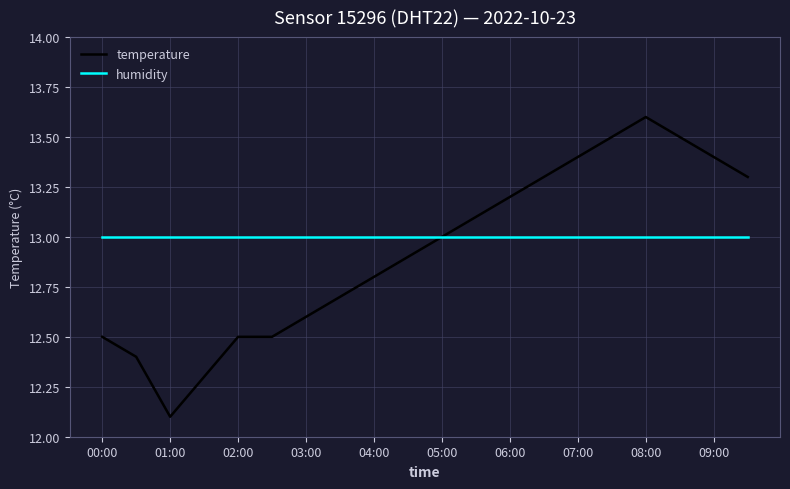

What is the minimum value for temperature?

12.1